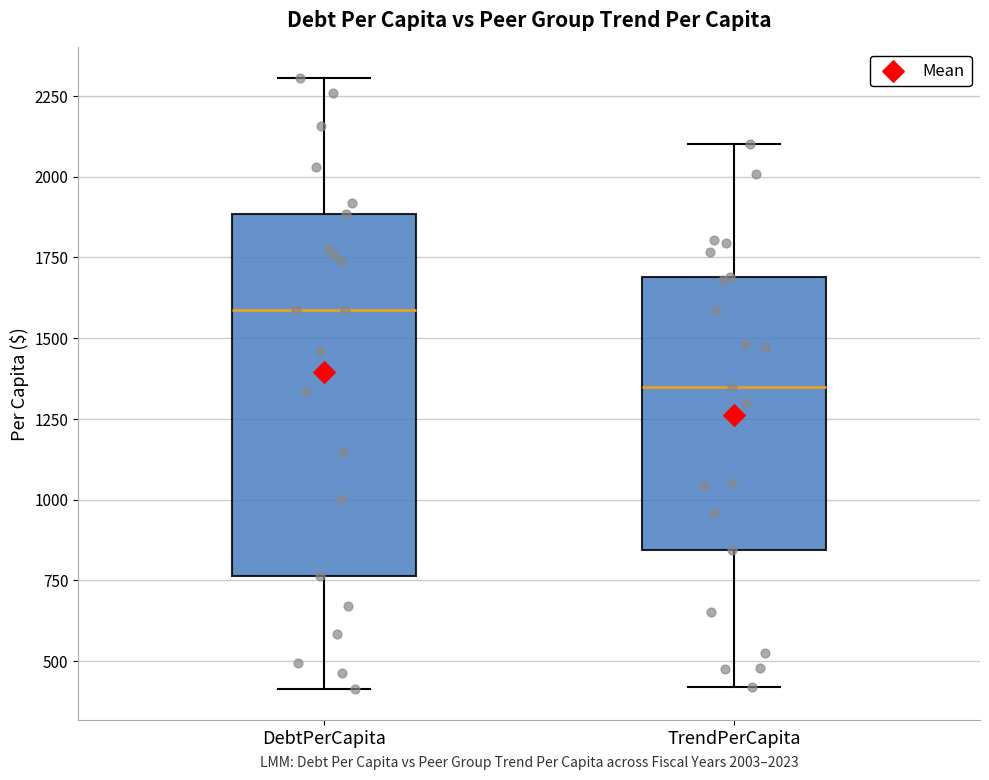

Comparing the boxes themselves (not the whiskers), which one is the tallest?

DebtPerCapita